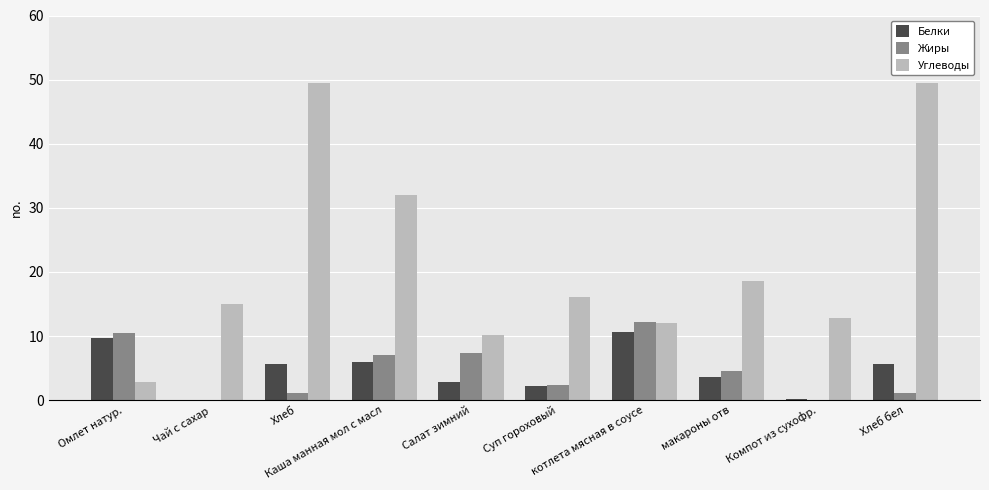

Which series has the largest total across all categories?

Углеводы